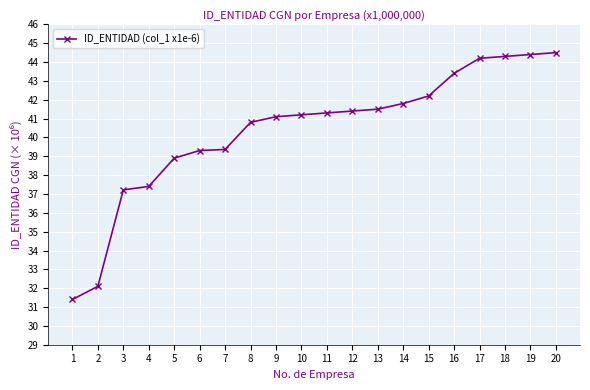

Does the chart have visible grid lines?

Yes